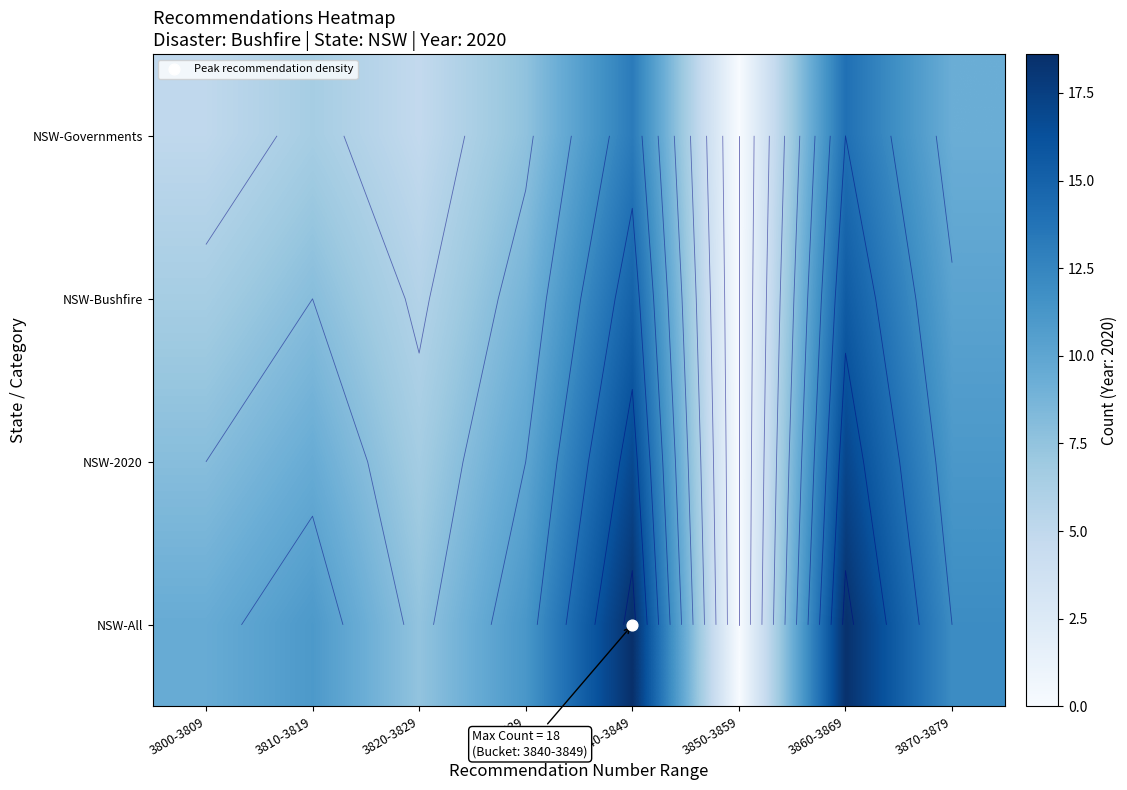

How many series are shown in this chart?

4